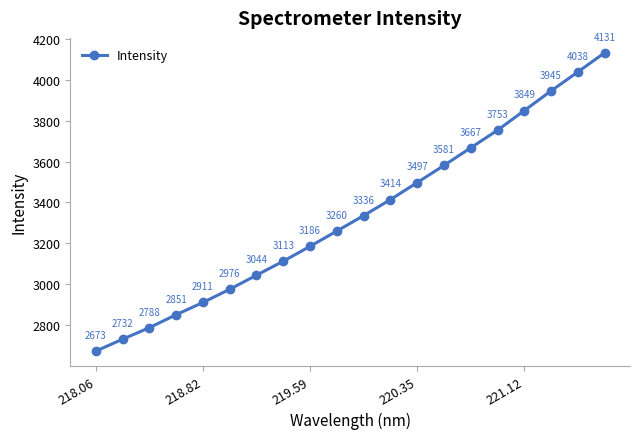

What is the greatest value displayed?

4131.5